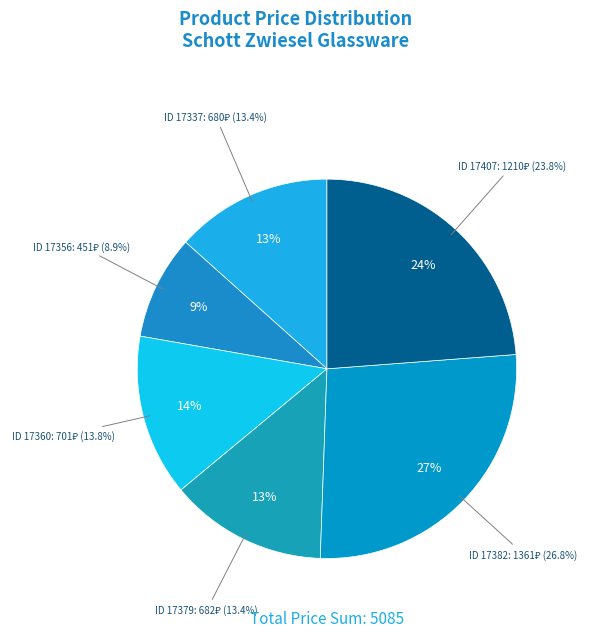

Which has a higher value, 17382 or 17356?

17382